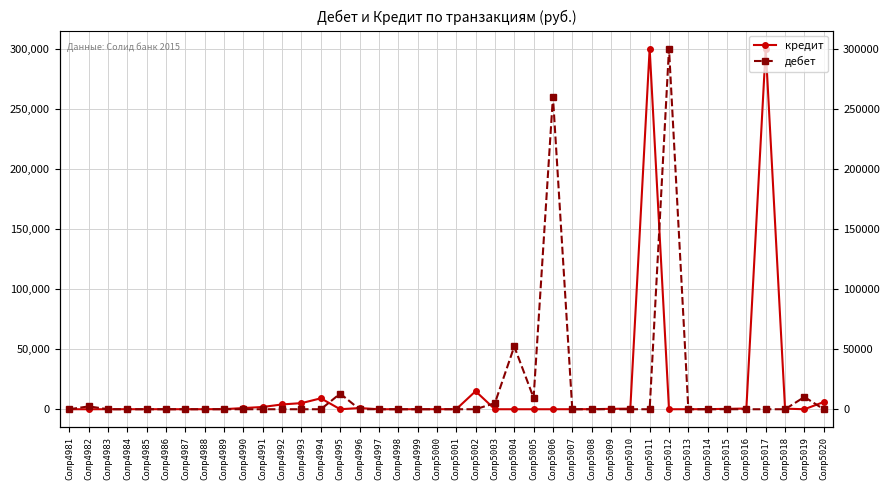

At which category does кредит reach its first local valley?

Солр4995